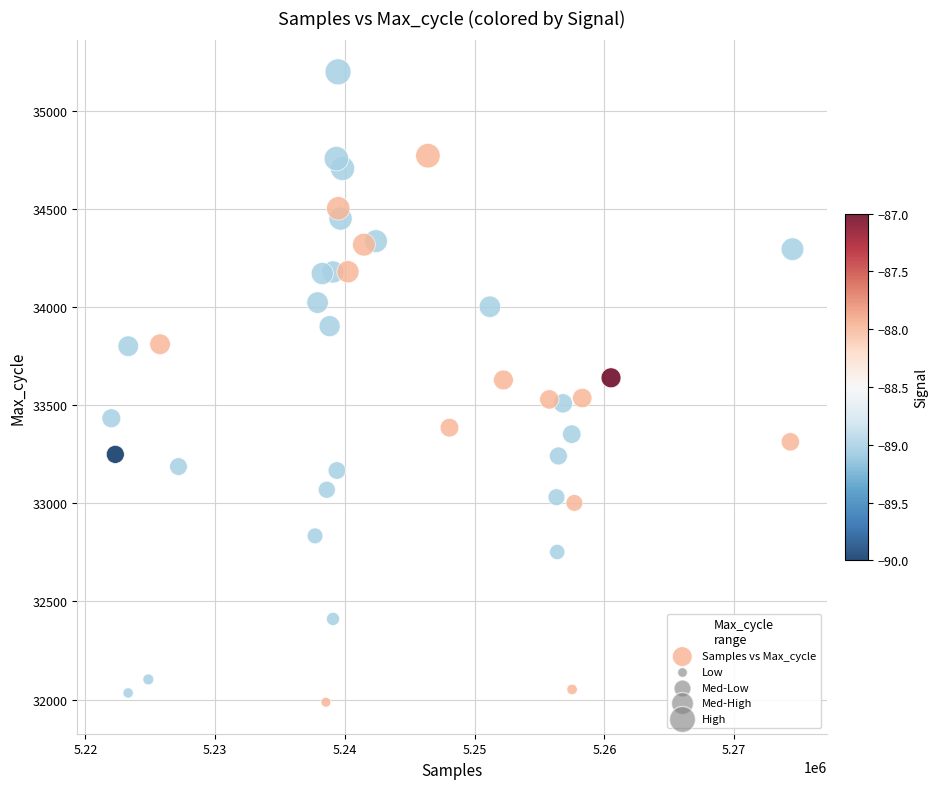

What is the range of X values (max minus min)?

52511